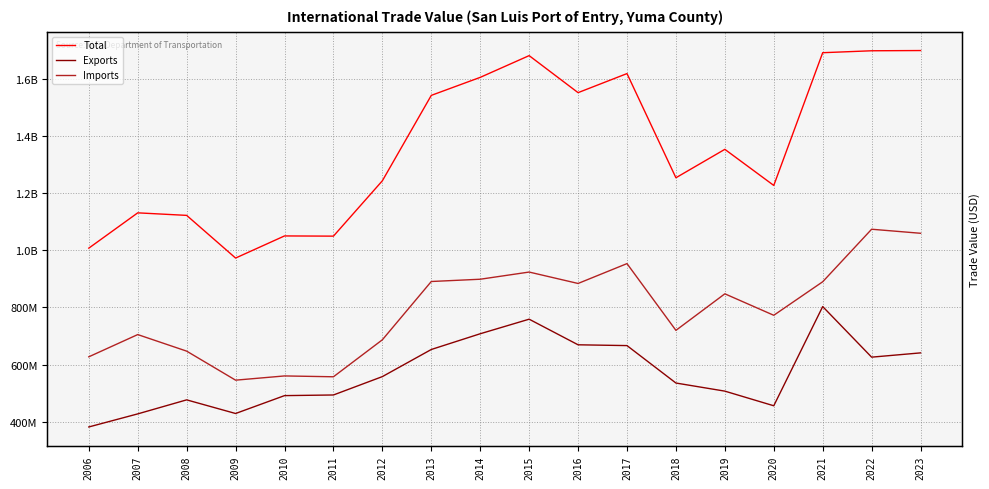

What is the minimum value for Total?

973285701.9